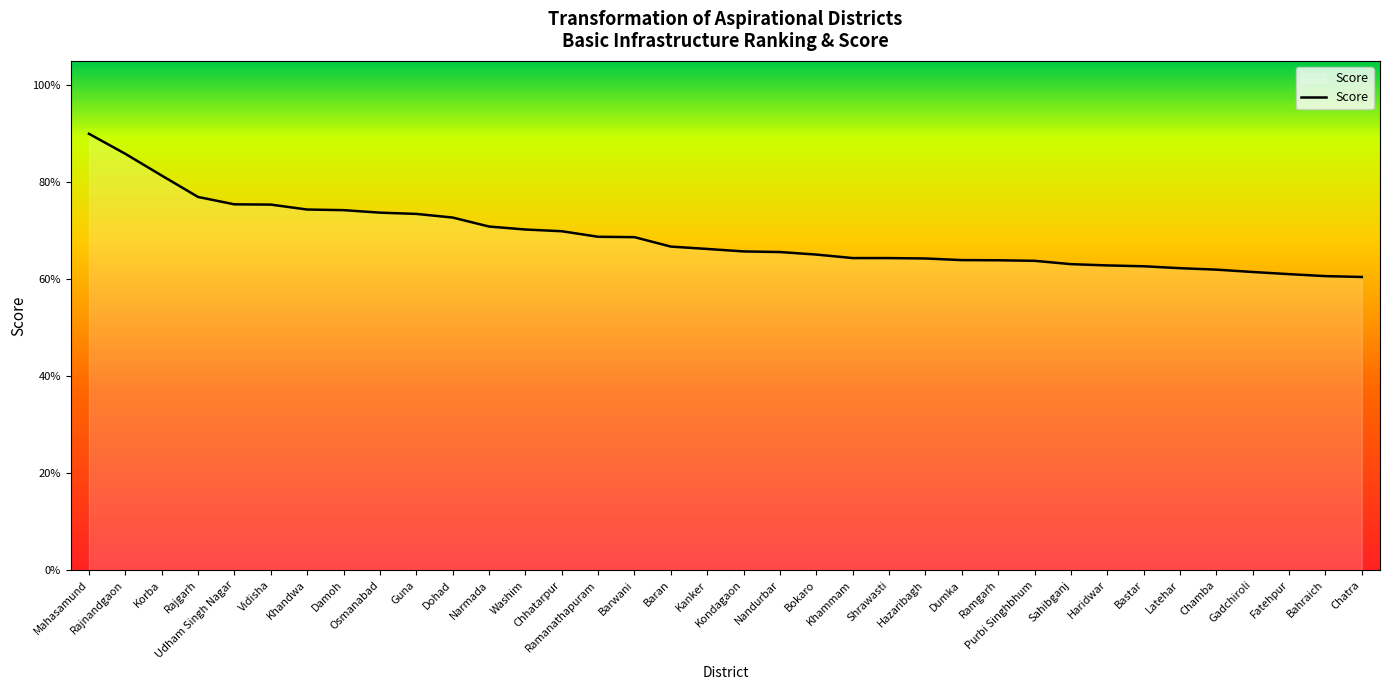

List the labels in order of value, smallest first.

Chatra, Bahraich, Fatehpur, Gadchiroli, Chamba, Latehar, Bastar, Haridwar, Sahibganj, Purbi Singhbhum, Ramgarh, Dumka, Hazaribagh, Shrawasti, Khammam, Bokaro, Nandurbar, Kondagaon, Kanker, Baran, Barwani, Ramanathapuram, Chhatarpur, Washim, Narmada, Dohad, Guna, Osmanabad, Damoh, Khandwa, Vidisha, Udham Singh Nagar, Rajgarh, Korba, Rajnandgaon, Mahasamund